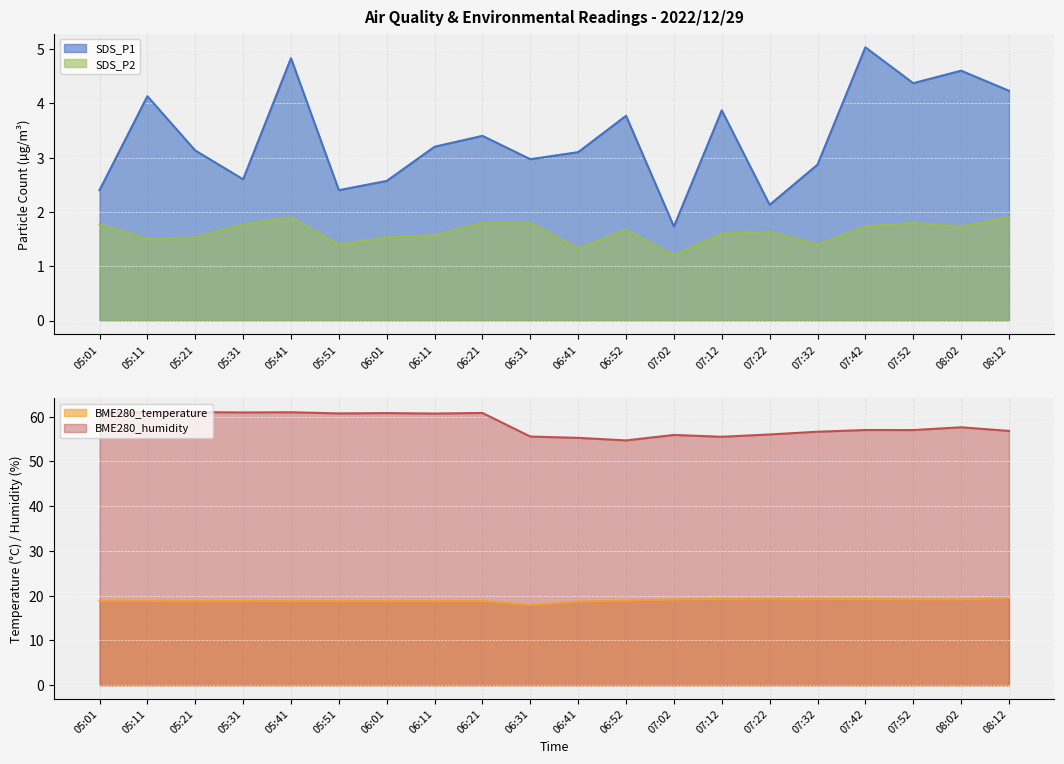

Where is the first local minimum for SDS_P2?

05:11